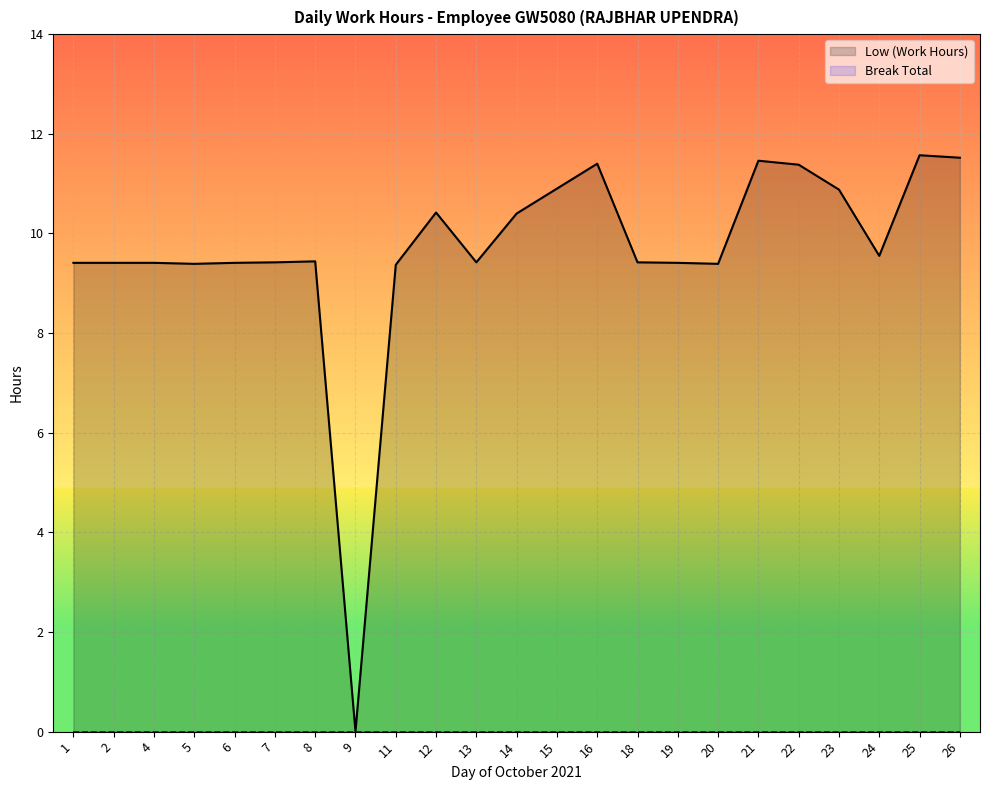

What is the ratio of the value at 25 to the value at 11?

1.2